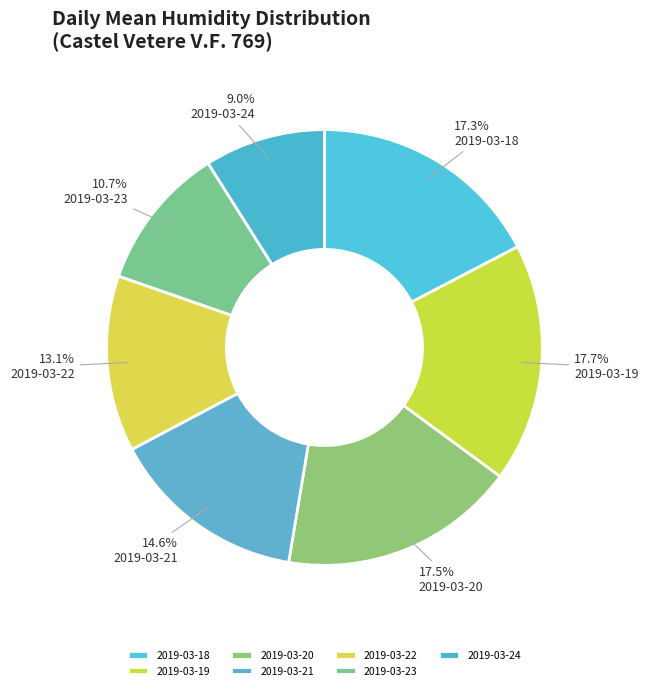

How many segments does this pie chart have?

7